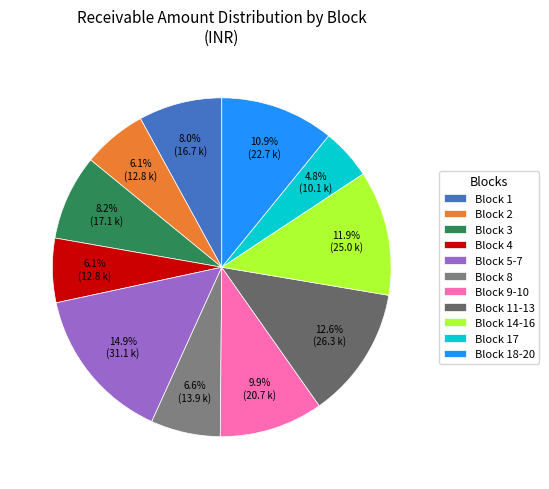

Which category has the smallest portion of the pie?

Block 17